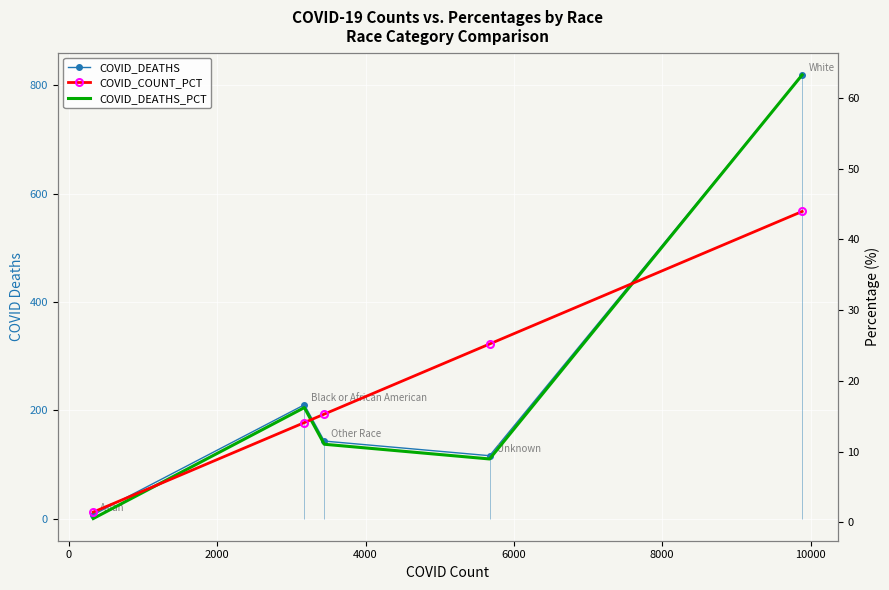

What is the value of the COVID_DEATHS_PCT point at the 4th from the left?

9.0